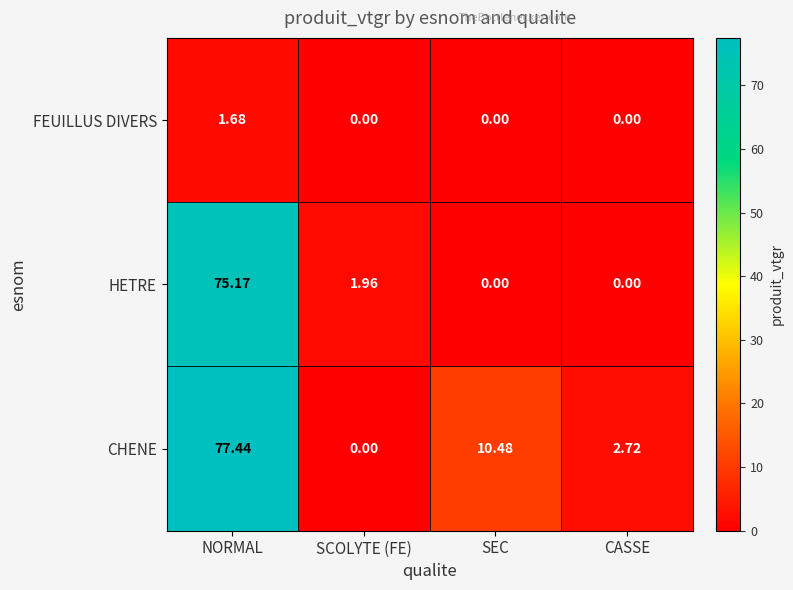

Between SEC and CASSE, which series saw the biggest shift?

CHENE